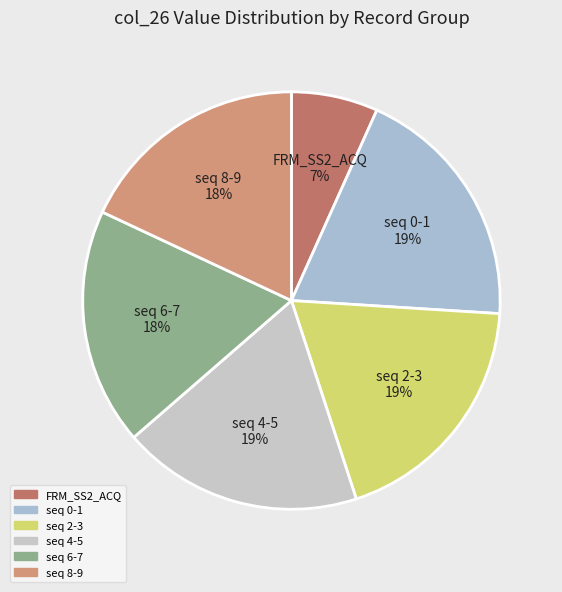

To the nearest percent, what percentage of the pie is seq 2-3?

19%